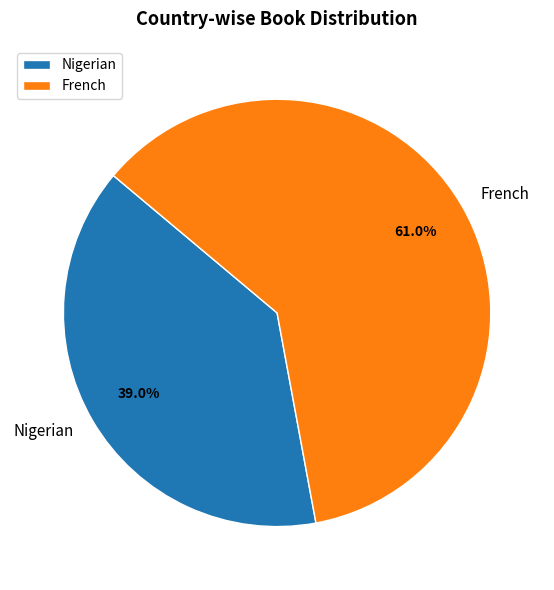

What percentage is NOT represented by Nigerian?

61.0%